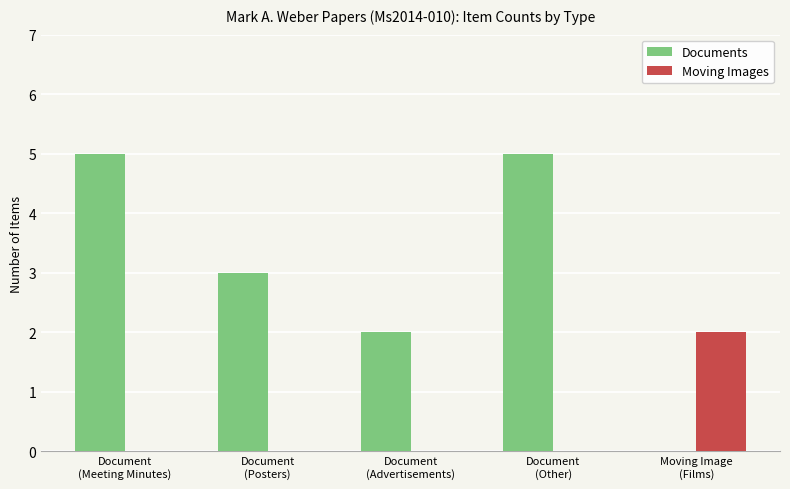

Reading left to right, transcribe all the data shown in this chart.

Documents: 5	3	2	5	0
Moving Images: 0	0	0	0	2